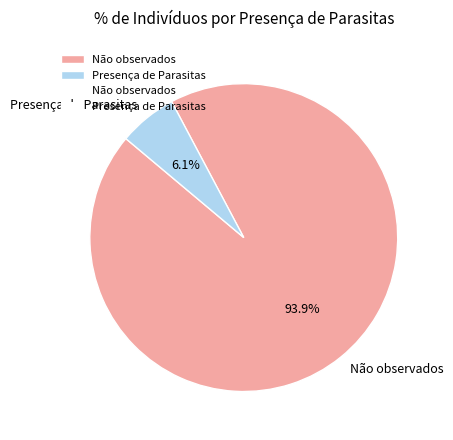

To the nearest percent, what is the difference between the Presença de Parasitas and Não observados slice percentages?

88%